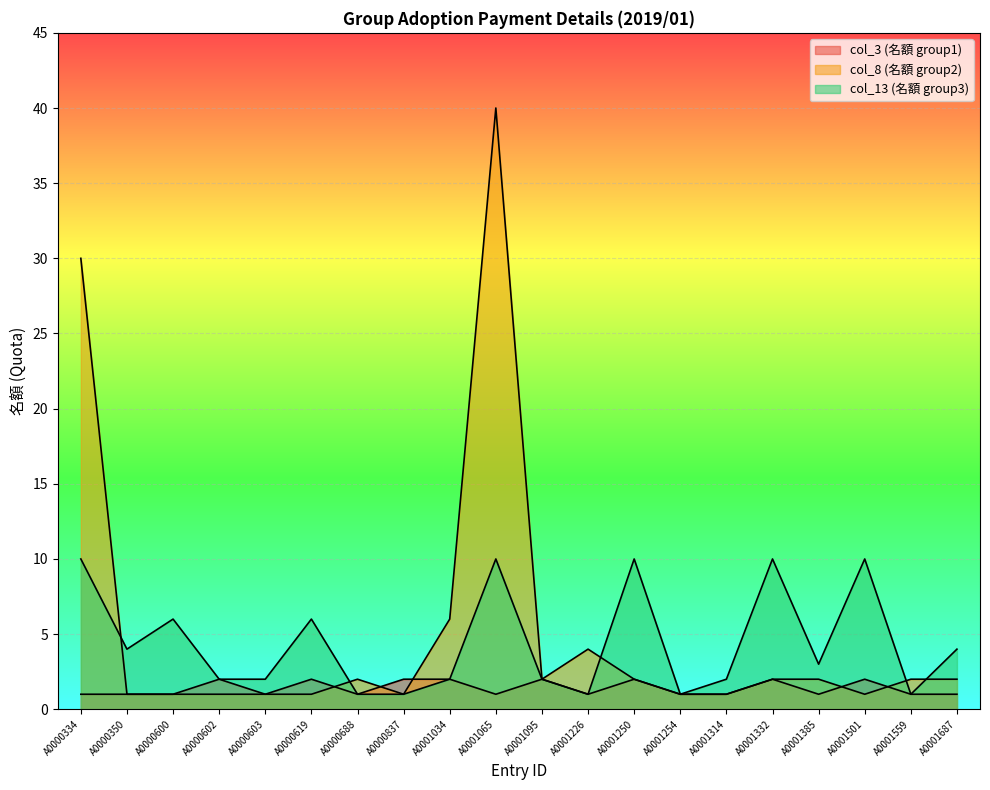

How many interior local valleys does the col_3 (名額 group1) series have?

5